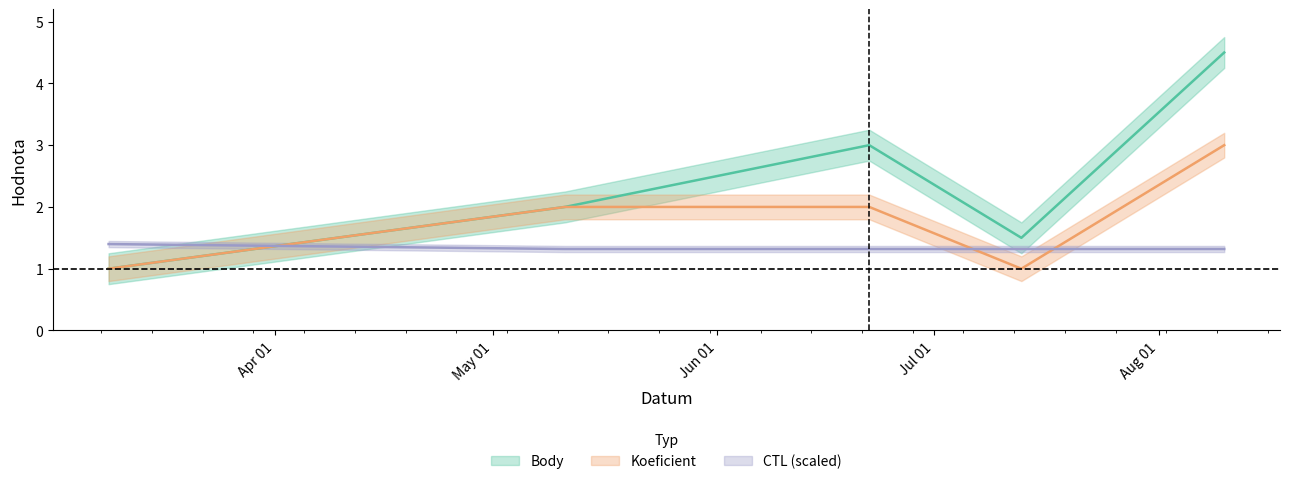

How many distinct data groups are displayed?

3